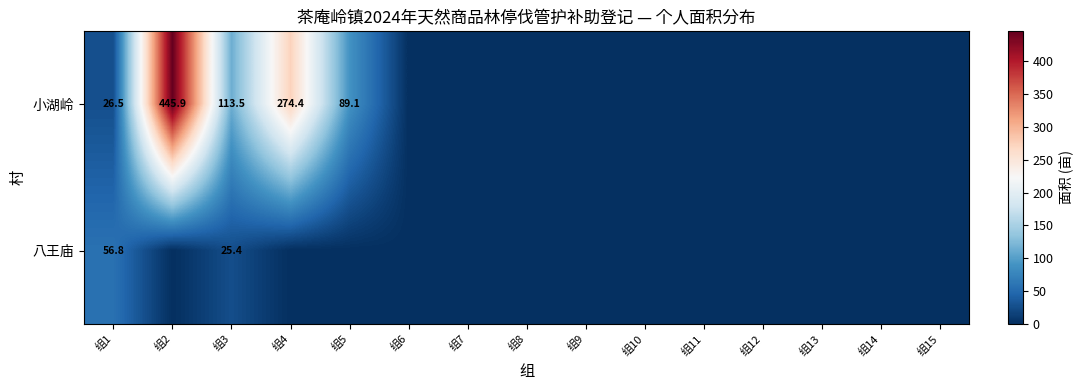

Between 组14 and 组15, which is larger?

组14